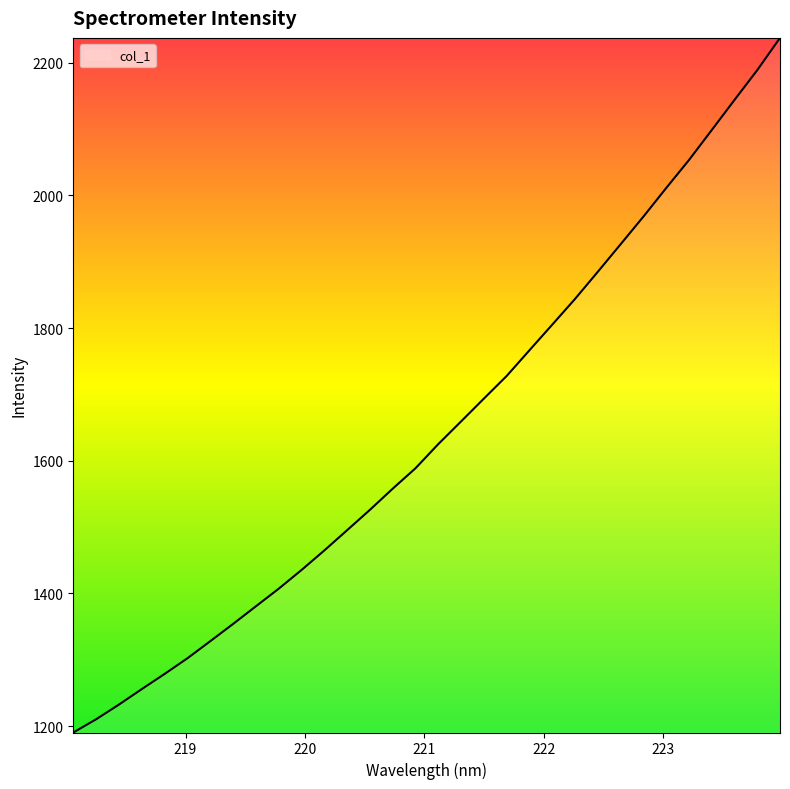

What is the average value?

1645.0